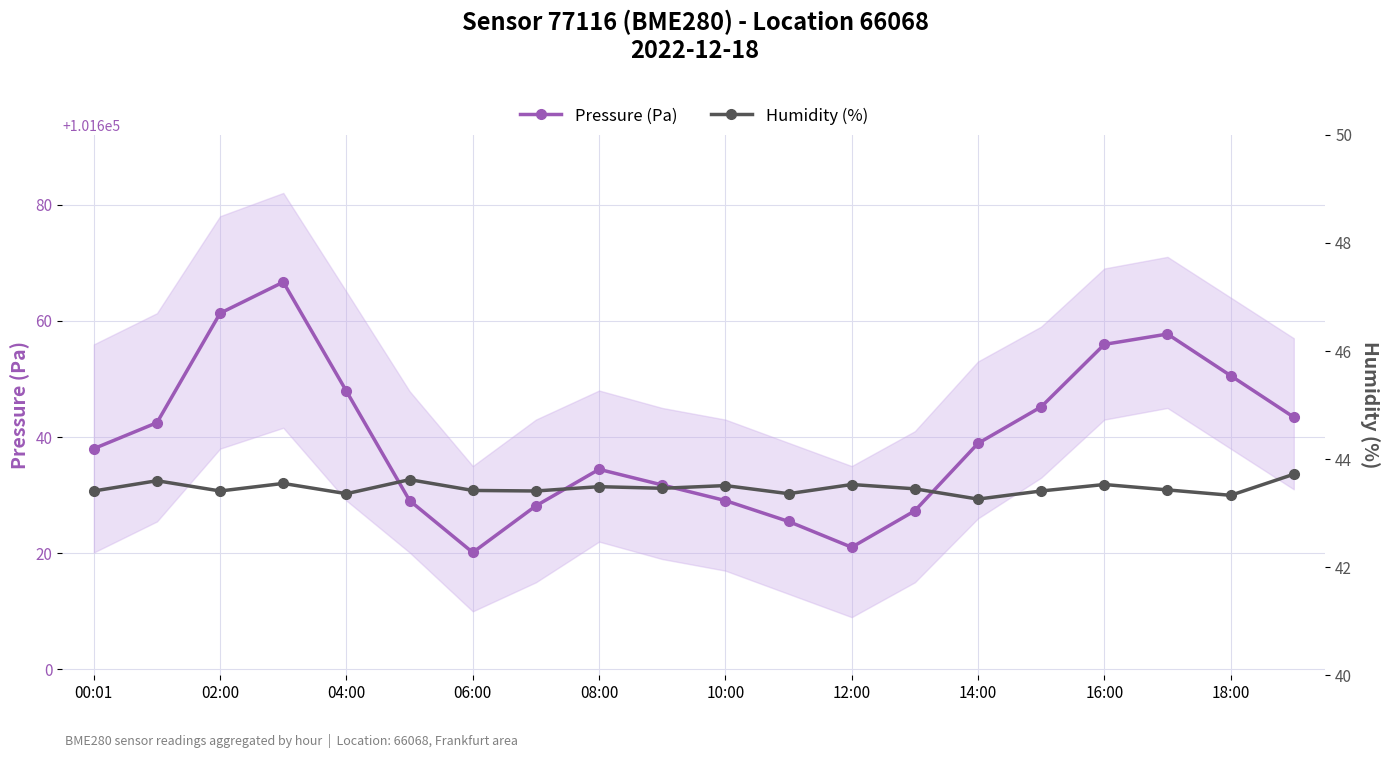

True or false: Pressure (Pa) and Humidity (%) intersect in this chart.

False